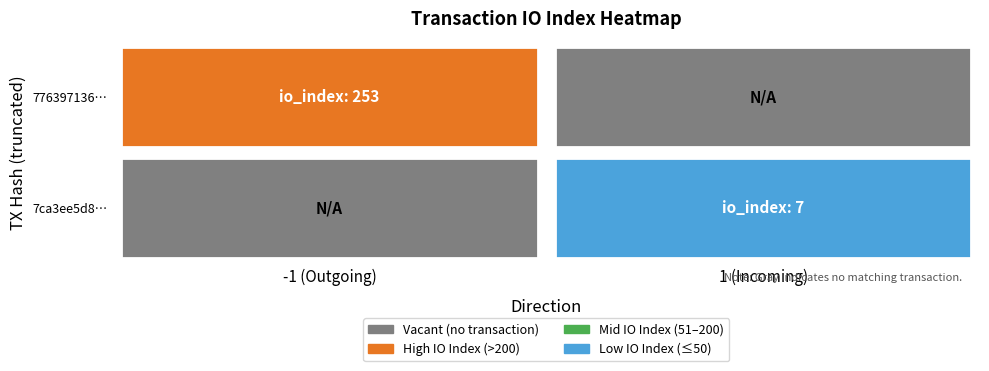

Reading right to left, extract all data points from this chart.

776397136ea196414eb3e98413186f805a00cc3: io_index=253	direction=-1
7ca3ee5d8333cc953897b6633aa4606ccf53187: io_index=7	direction=1